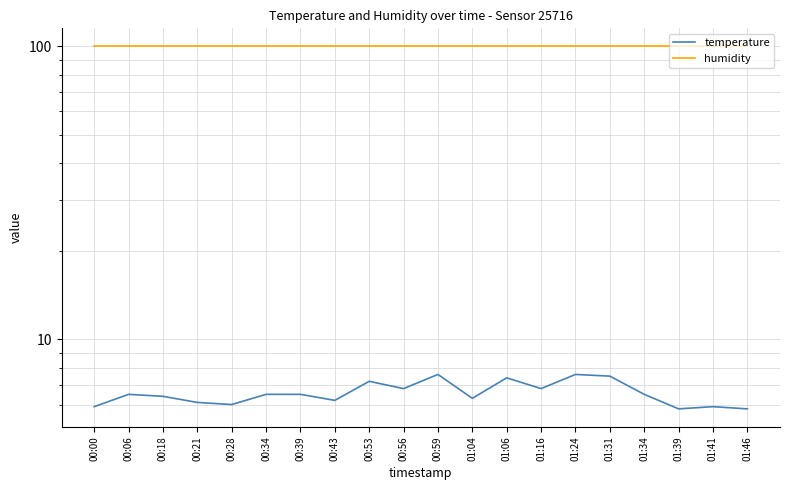

What are all the series names shown in the legend?

temperature, humidity